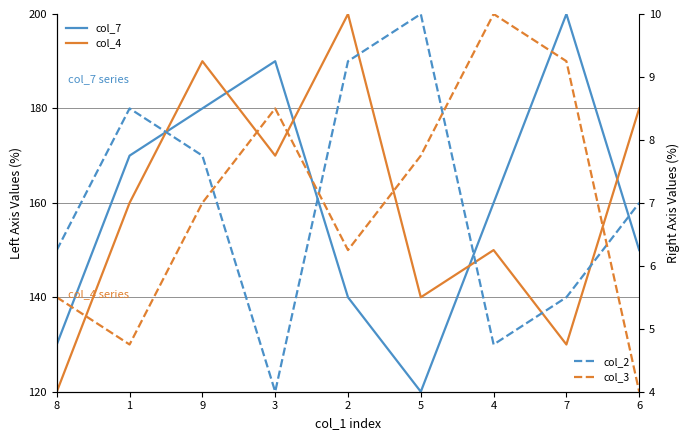

True or false: col_2 and col_4 intersect in this chart.

False